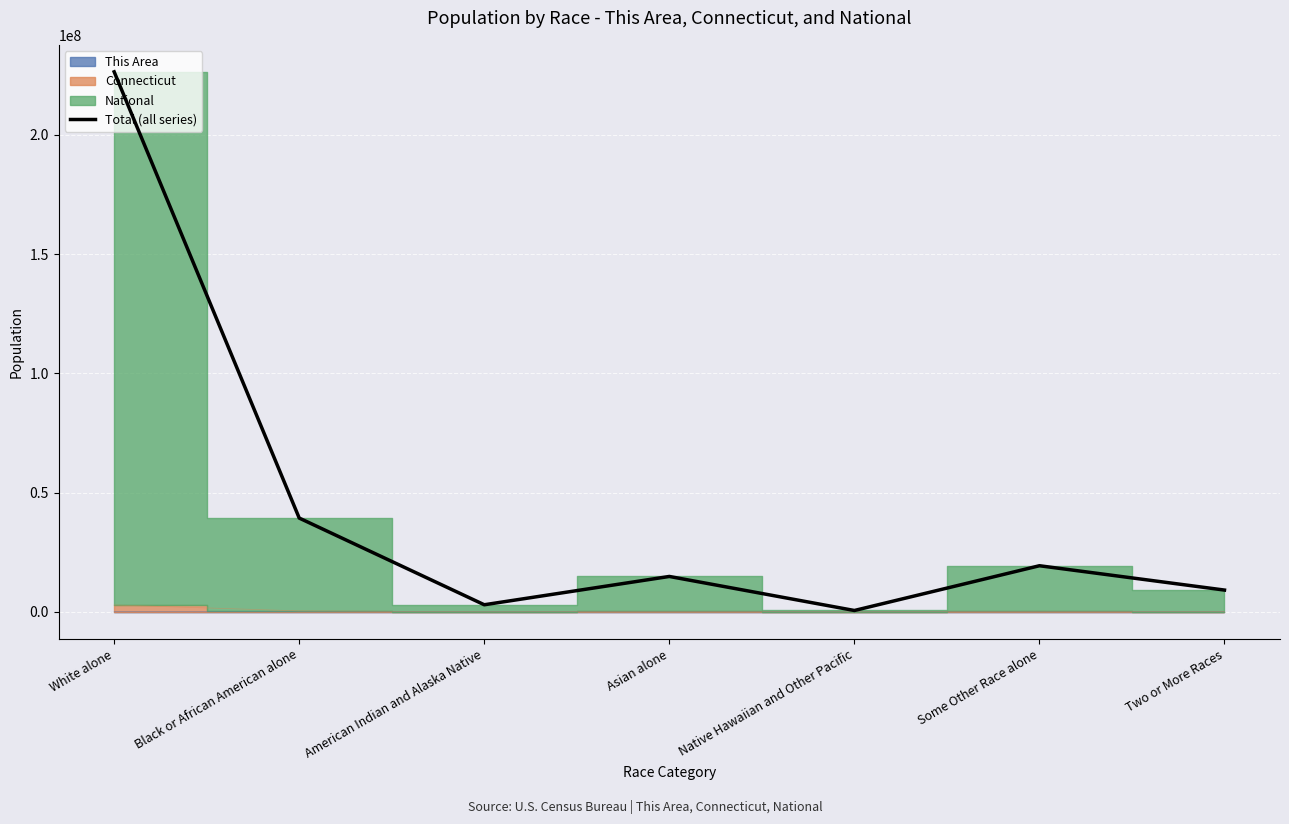

Reading right to left, list all the values displayed in this chart.

9103405	19307835	541465	14812704	2943647	39296584	226410678